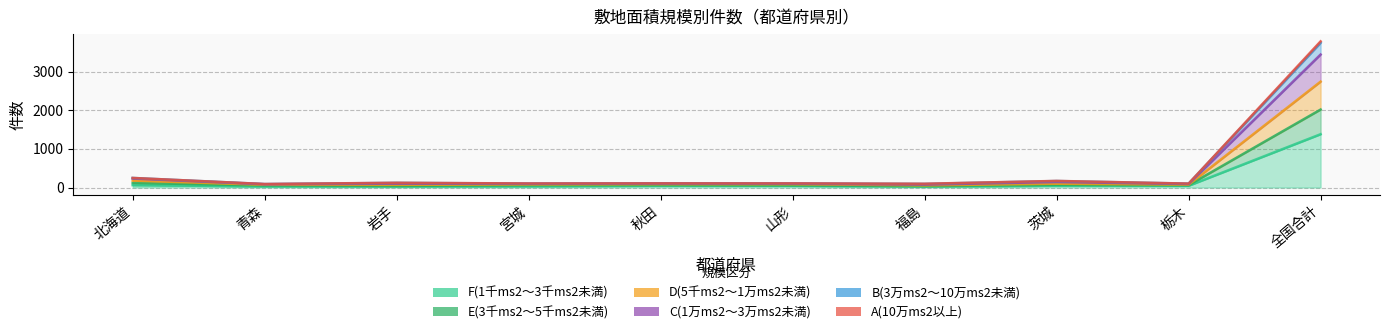

What is the value of the E(3千ms2～5千ms2未満) point at the 9th from the left?

91